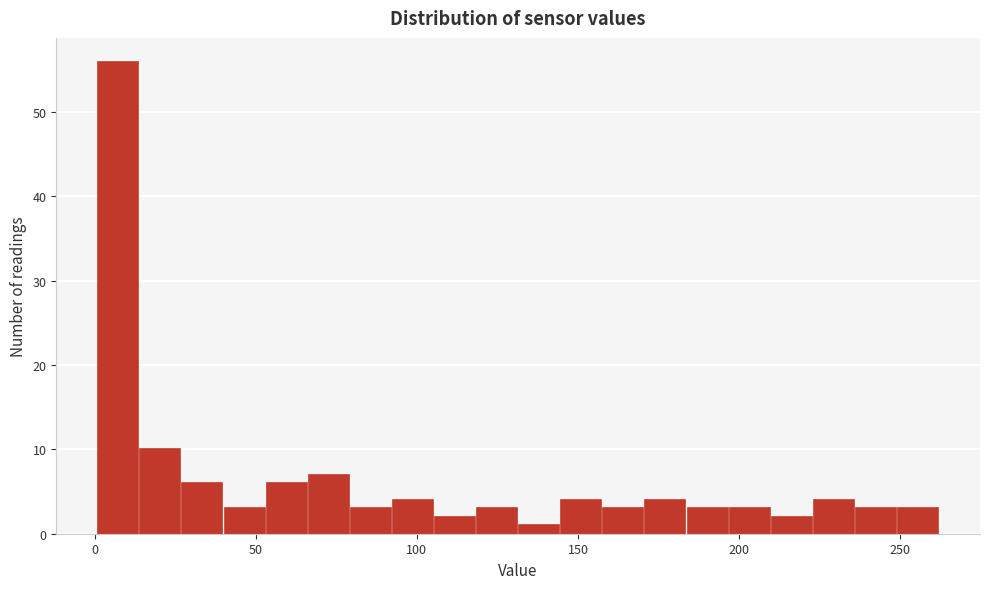

Read against the x-axis, roughly where is the centre of the tallest bar?

5